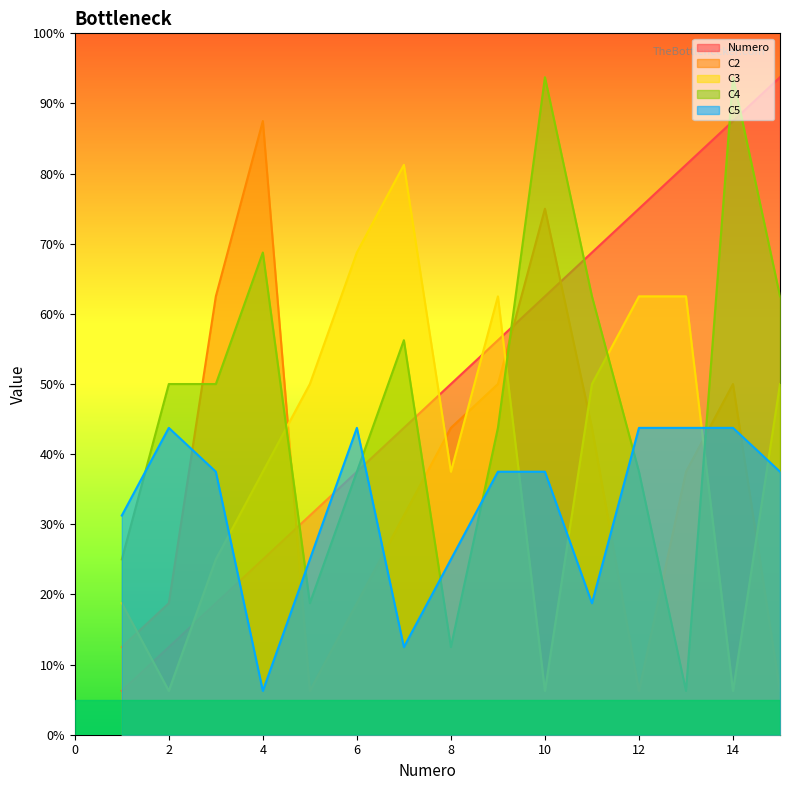

Reading left to right, extract all data points from this chart.

Numero: 1=1	2=2	3=3	4=4	5=5	6=6	7=7	8=8	9=9	10=10	11=11	12=12	13=13	14=14	15=15
C2: 1=2	2=3	3=10	4=14	5=1	6=3	7=5	8=7	9=8	10=12	11=7	12=1	13=6	14=8	15=1
C3: 1=3	2=1	3=4	4=6	5=8	6=11	7=13	8=6	9=10	10=1	11=8	12=10	13=10	14=1	15=8
C4: 1=4	2=8	3=8	4=11	5=3	6=6	7=9	8=2	9=7	10=15	11=10	12=6	13=1	14=15	15=10
C5: 1=5	2=7	3=6	4=1	5=4	6=7	7=2	8=4	9=6	10=6	11=3	12=7	13=7	14=7	15=6